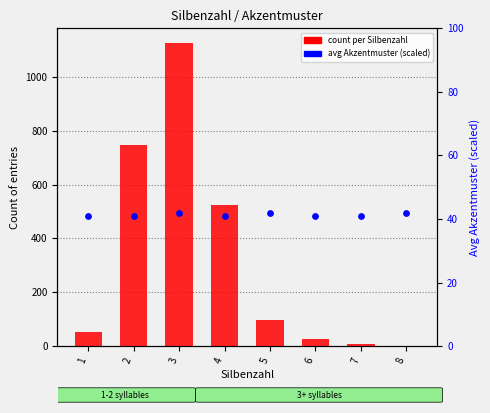

Which series has the widest spread of Y values?

count per Silbenzahl